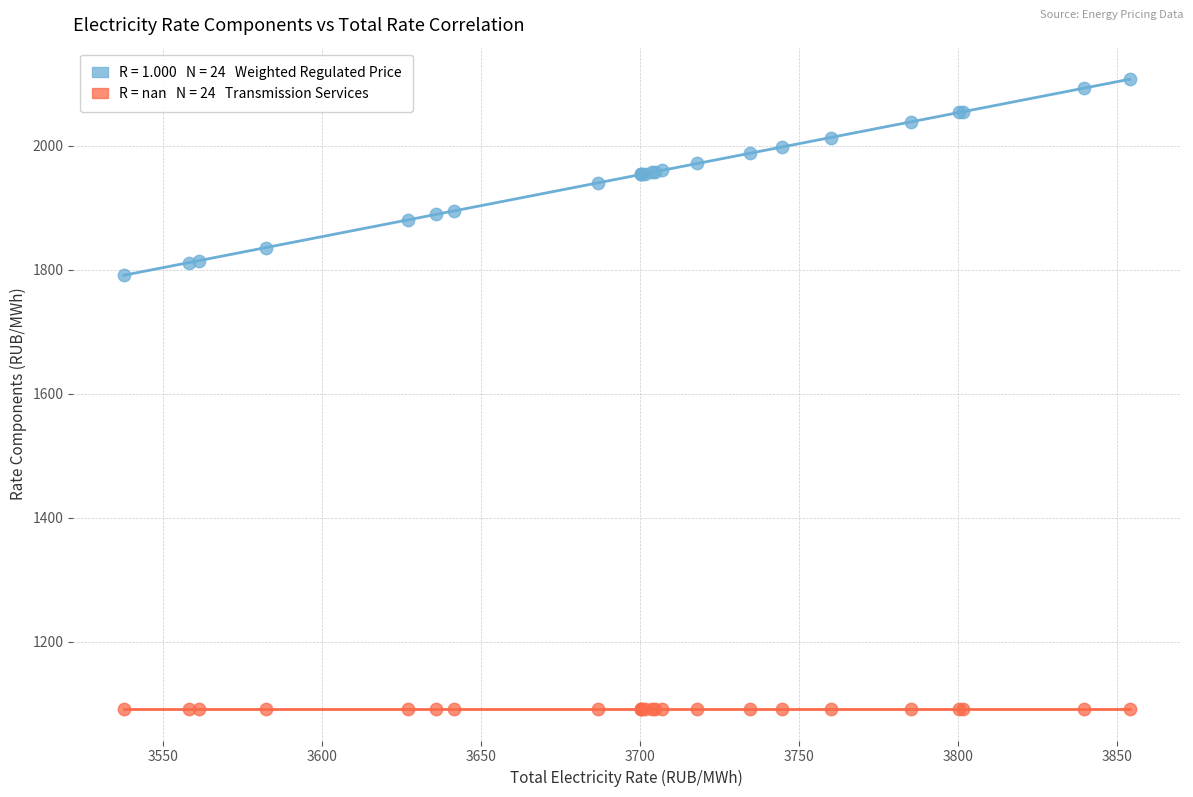

Across all series, what Y value is closest to 1599?

1791.2